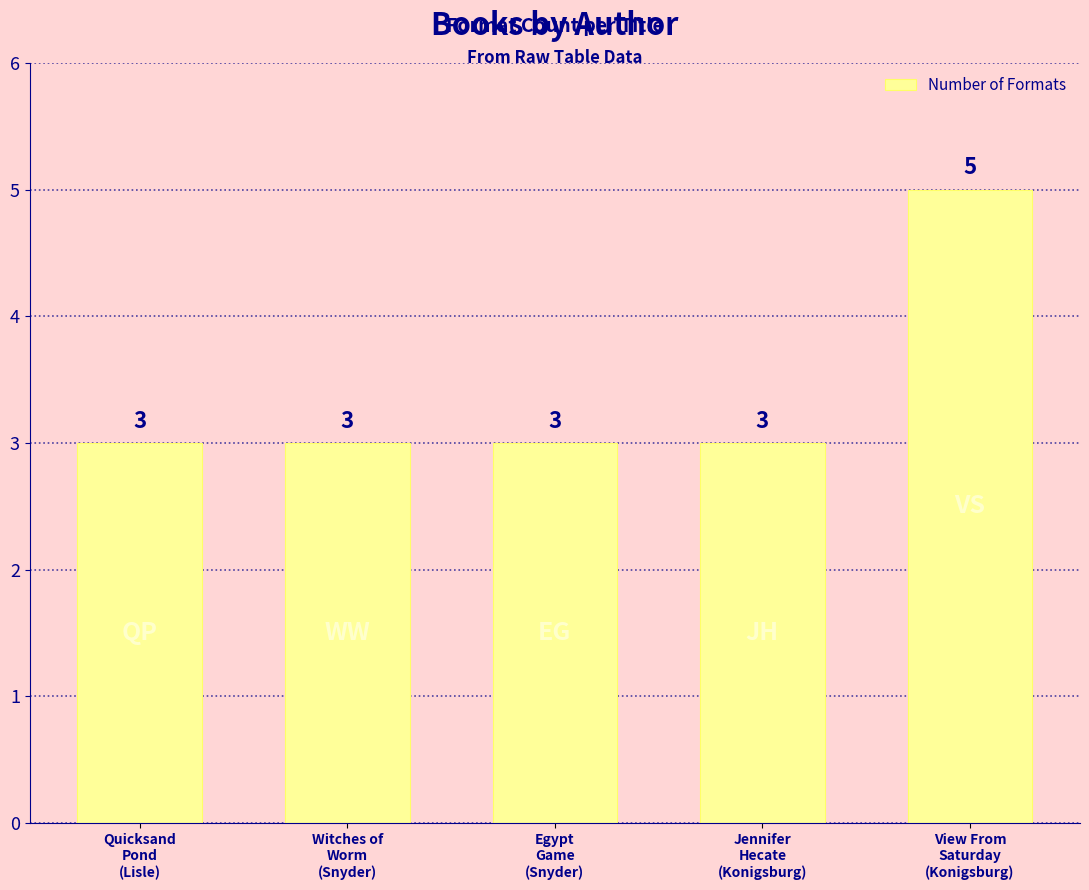

How many distinct data groups are displayed?

1